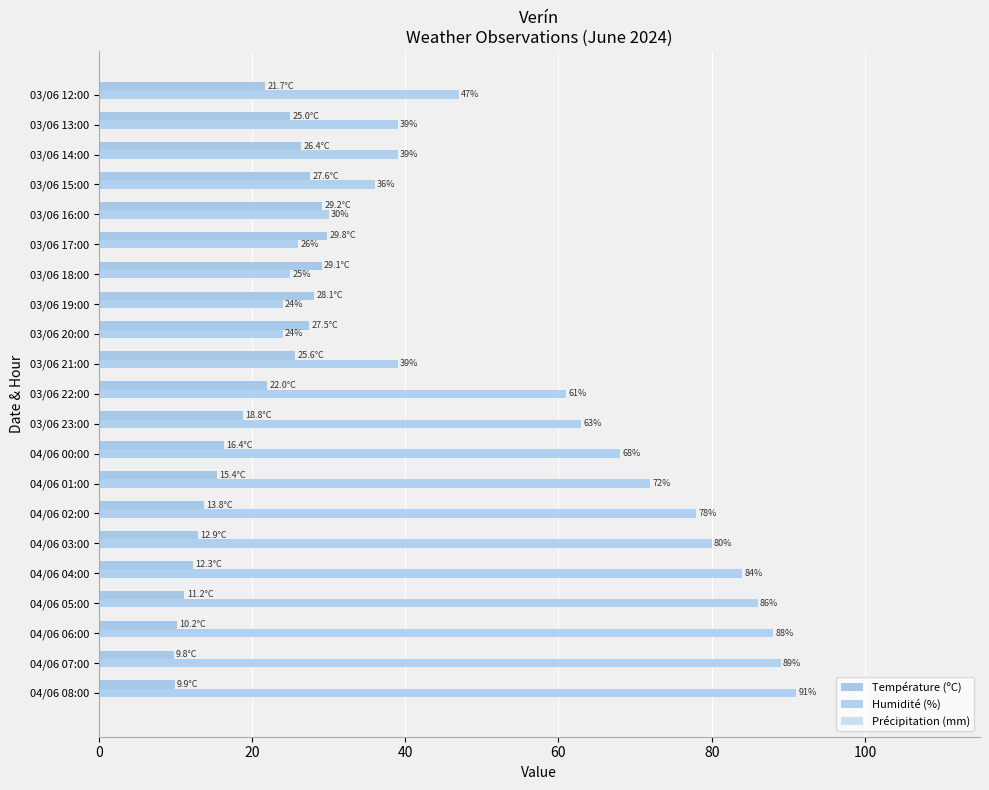

List the series in order of their overall mean, lowest first.

Température (ºC), Humidité (%)